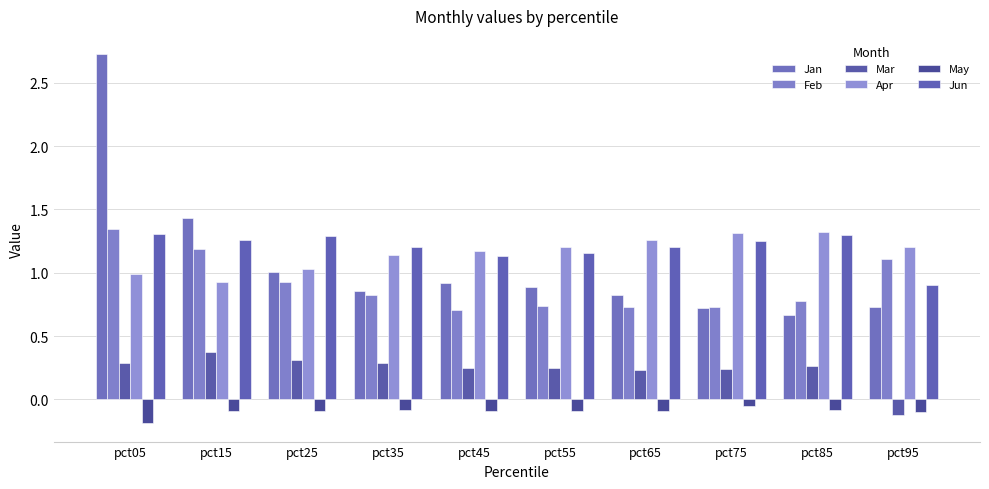

Is the value of Apr at pct85 greater than the value of Jan at pct05?

No